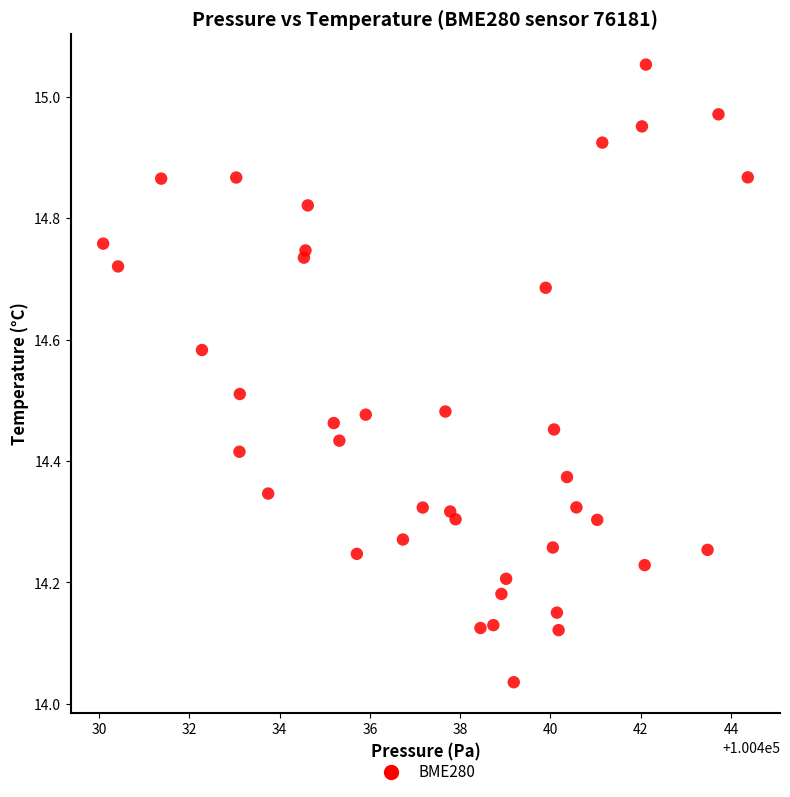

What is the range of Y values (max minus min)?

1.0